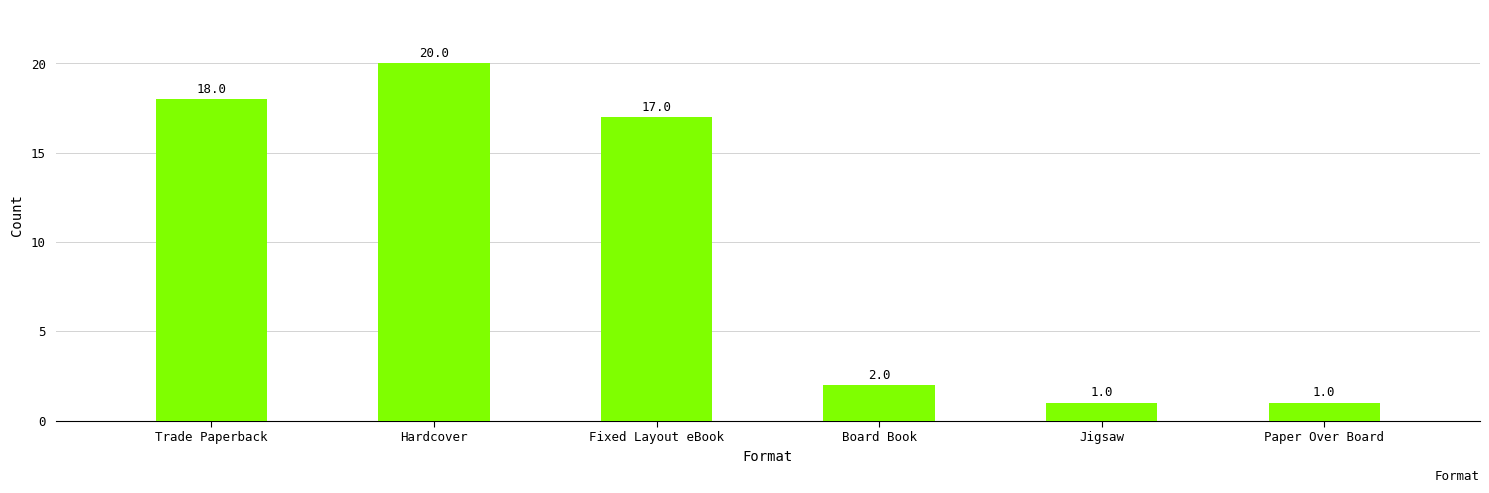

How many categories are shown in the chart?

6